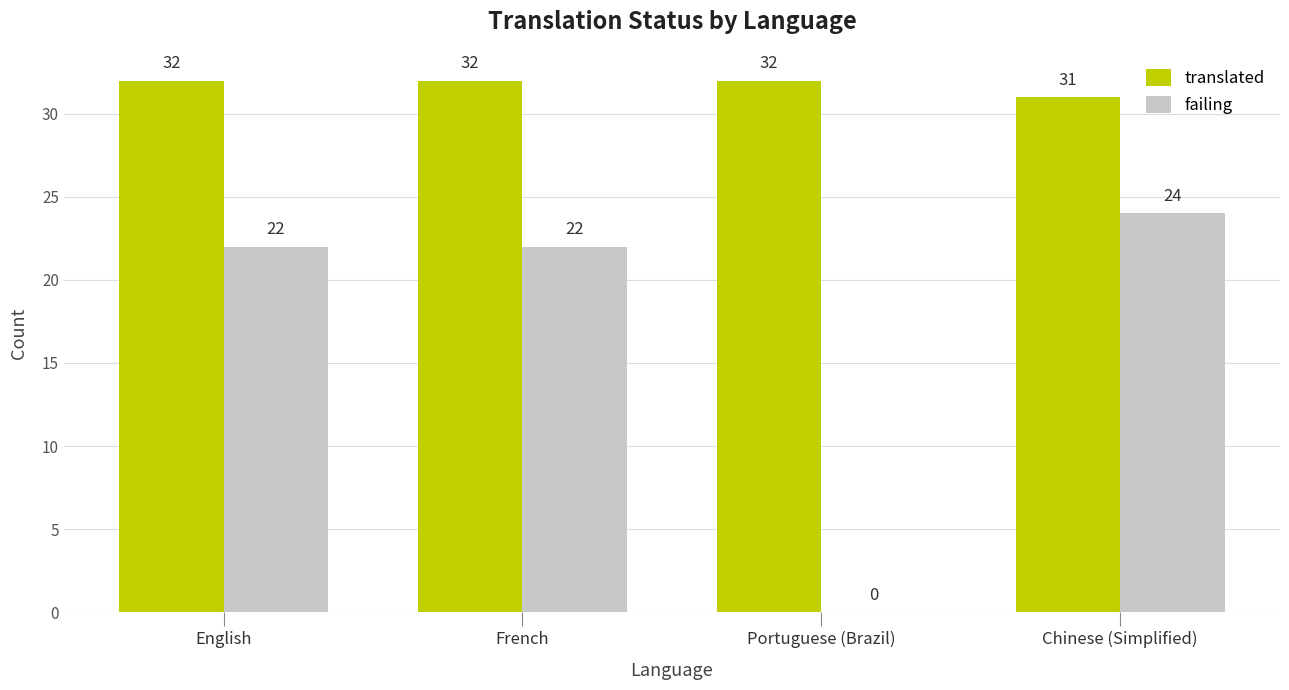

How many groups of bars are there?

4